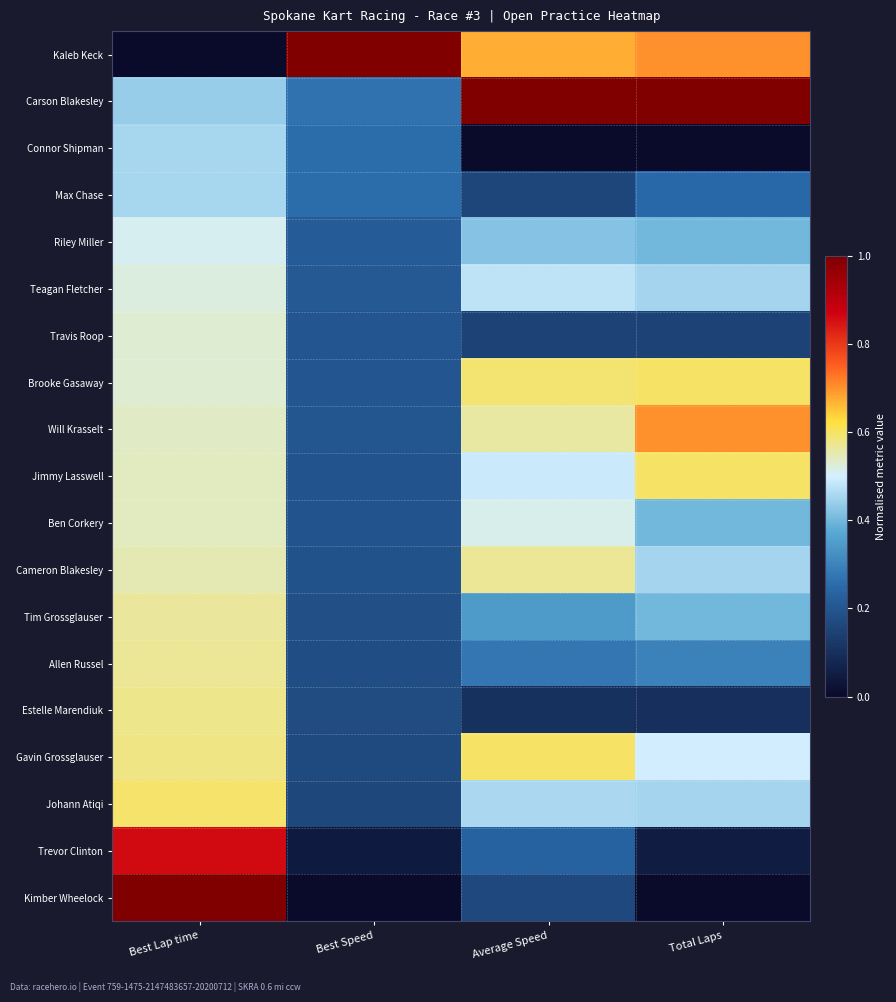

Rank the series at Total Laps from lowest to highest value.

Connor Shipman, Kimber Wheelock, Trevor Clinton, Estelle Marendiuk, Travis Roop, Max Chase, Allen Russel, Riley Miller, Ben Corkery, Tim Grossglauser, Teagan Fletcher, Cameron Blakesley, Johann Atiqi, Gavin Grossglauser, Brooke Gasaway, Jimmy Lasswell, Kaleb Keck, Will Krasselt, Carson Blakesley